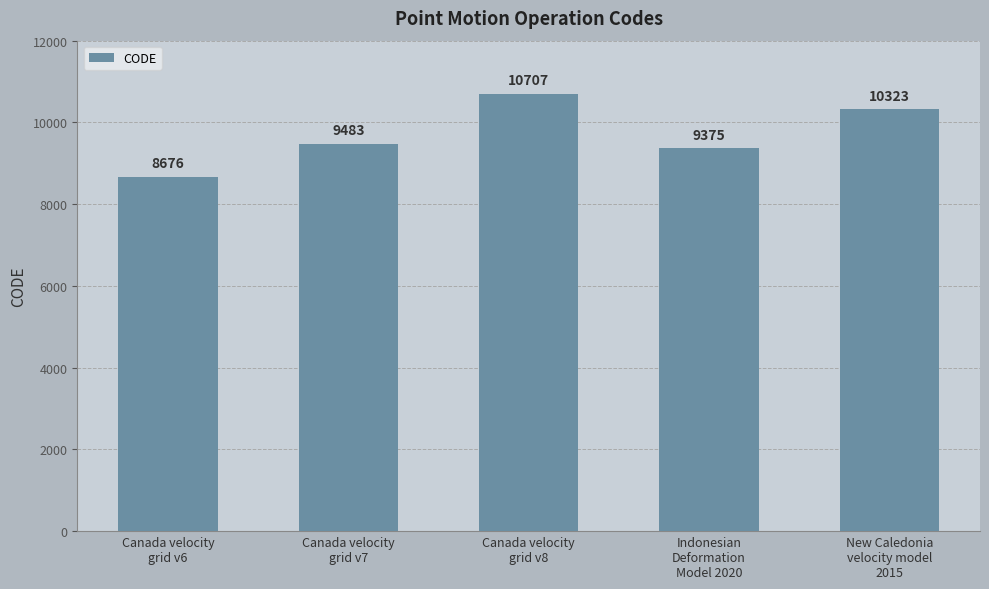

What is the label of the 5th bar from the left?

New Caledonia
velocity model
2015